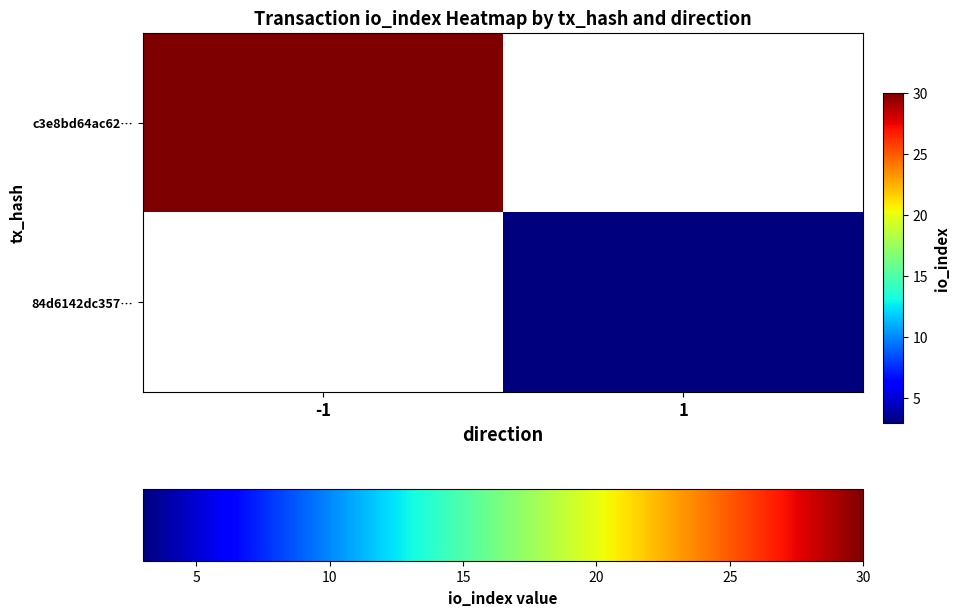

The value of c3e8bd64ac62… at -1 is 52.6. True or false?

False